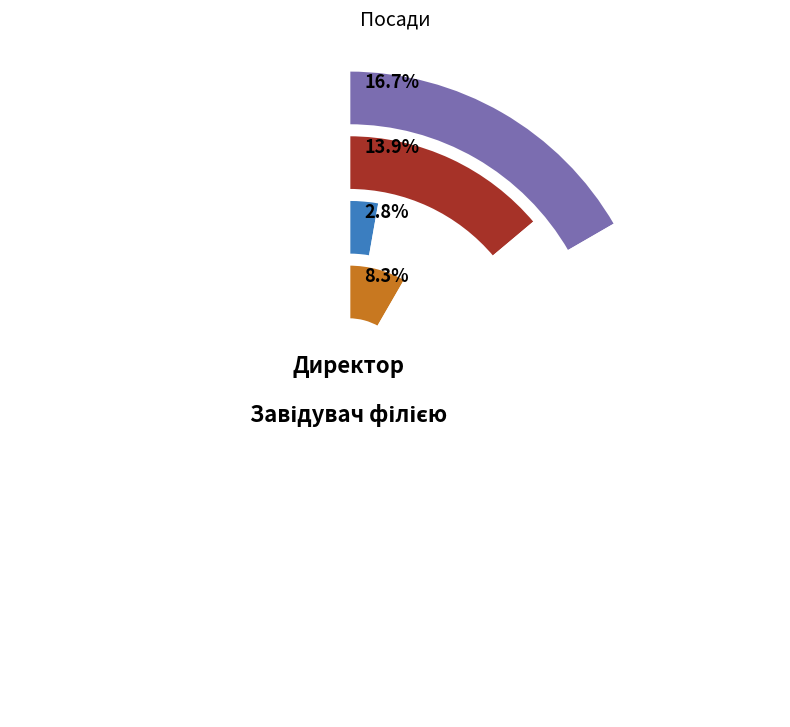

Do Генеральний директор and Директор together represent more than half of the pie?

No